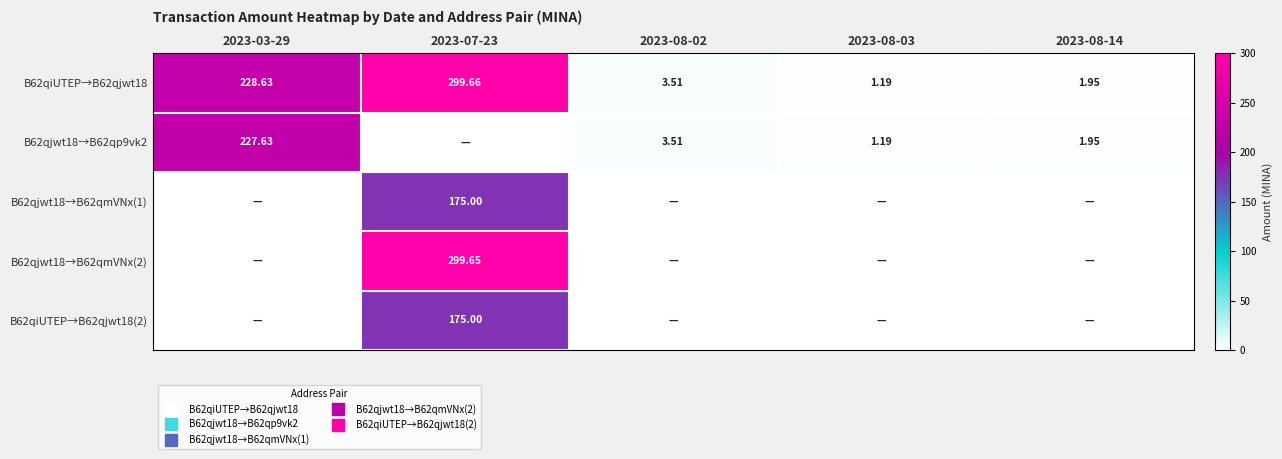

What is the difference between the B62qjwt18→B62qmVNx(1) values at 2023-08-02 and 2023-07-23?

175.0